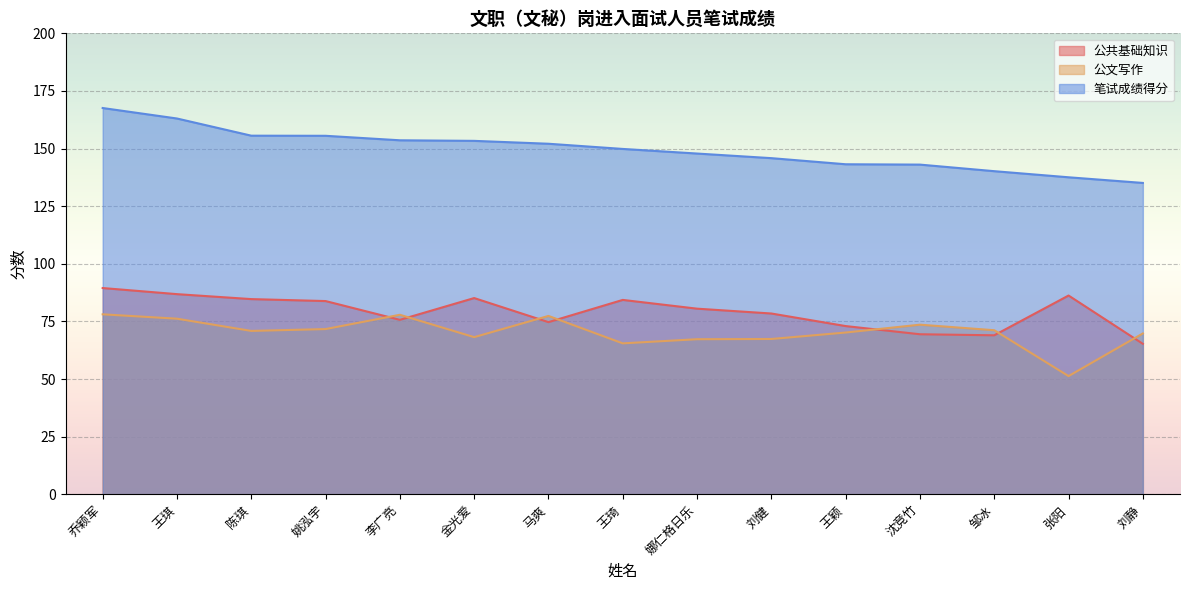

At which label is 笔试成绩得分 closest to 151?

马爽